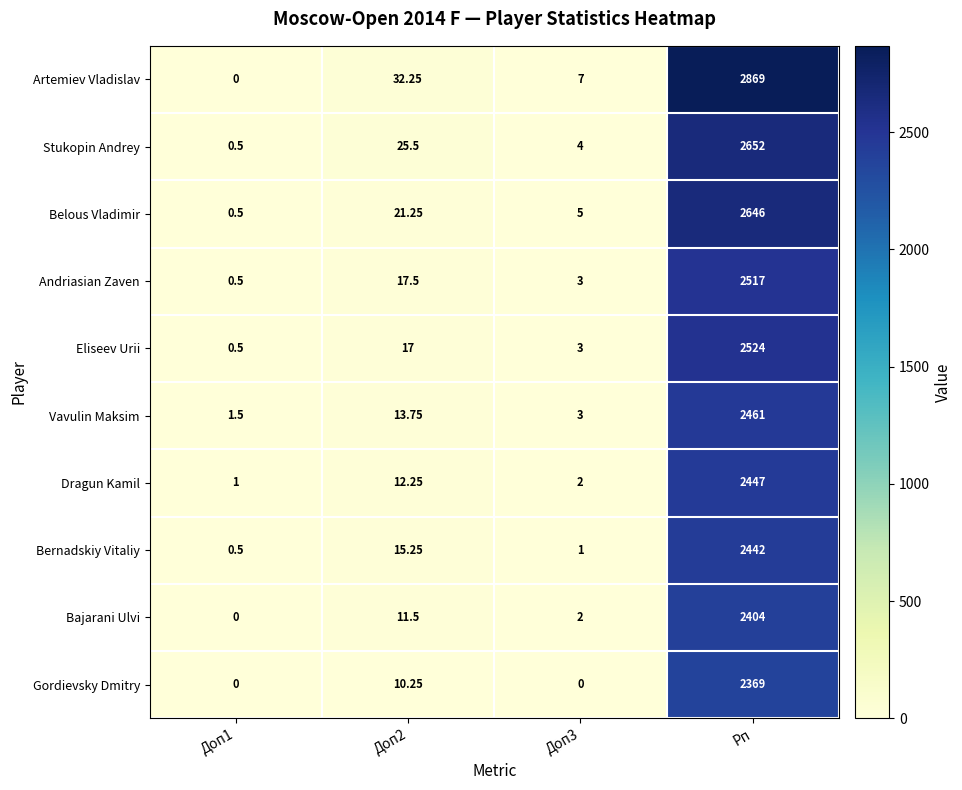

Between Доп1 and Доп2, which series saw the biggest shift?

Artemiev Vladislav